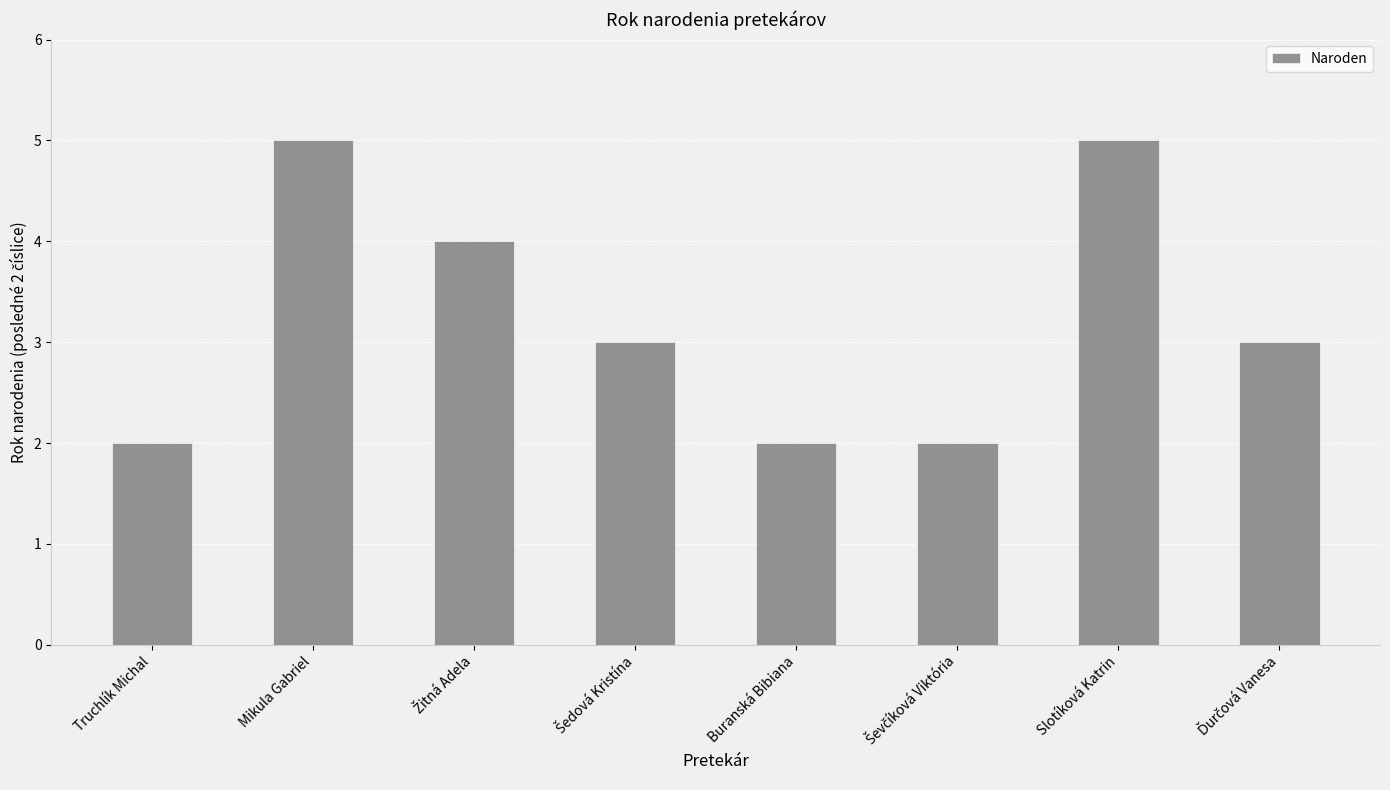

What is the sum of all values?

26